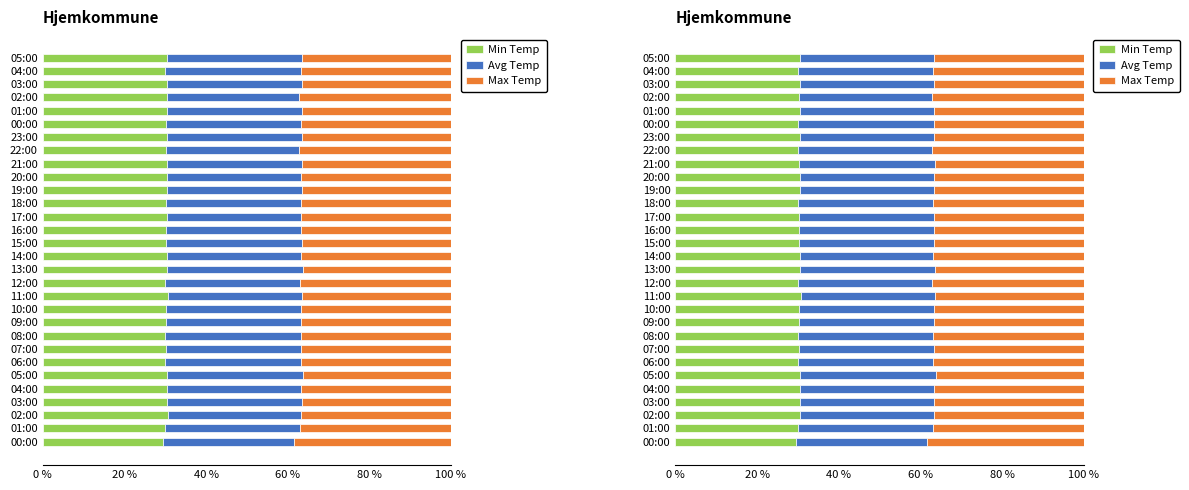

What is the value of the Avg Temp bar at the 20th from the left?

32.9